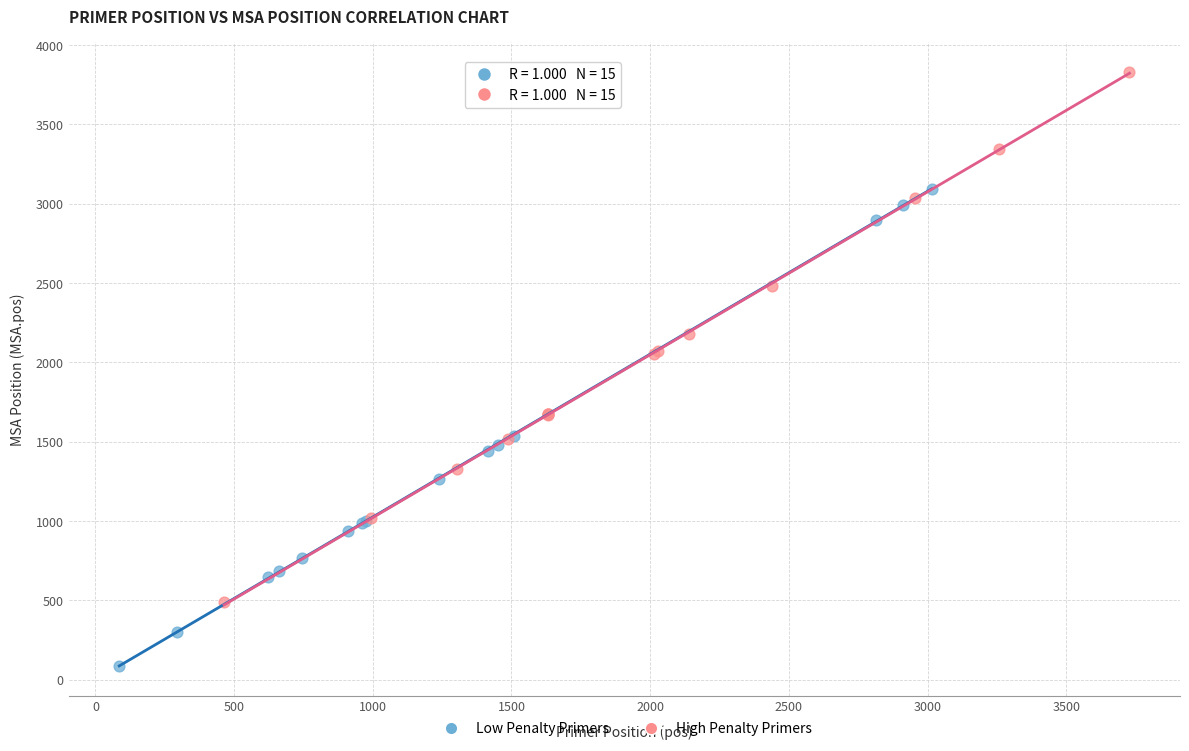

What are all the series names shown in the legend?

Low Penalty Primers, High Penalty Primers